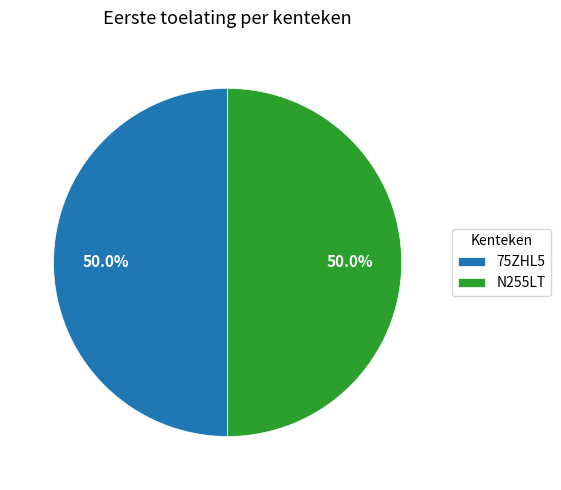

What is the ratio of the value at 75ZHL5 to the value at N255LT?

1.0